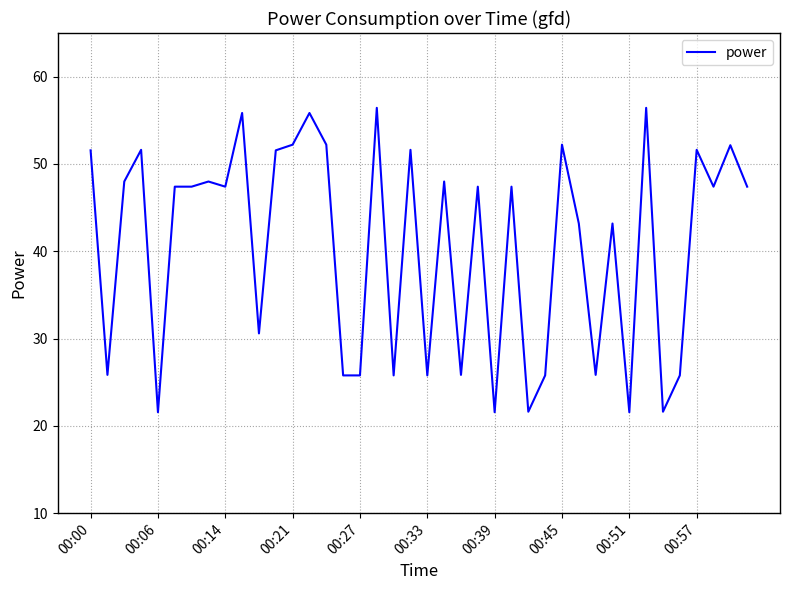

True or false: there are more than 2 points higher than both neighbors.

True